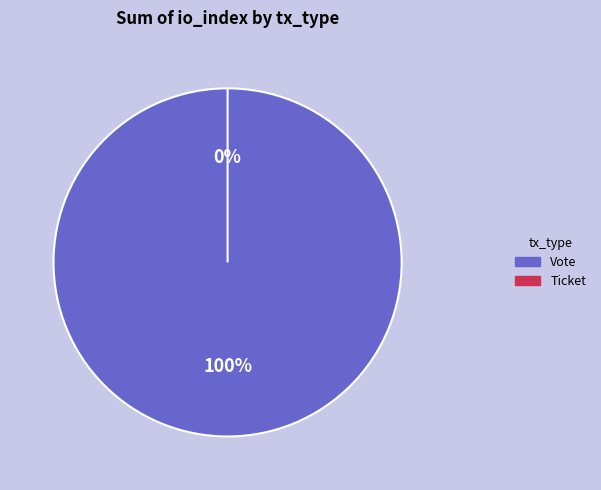

Which category has the smallest portion of the pie?

Ticket (index=0)